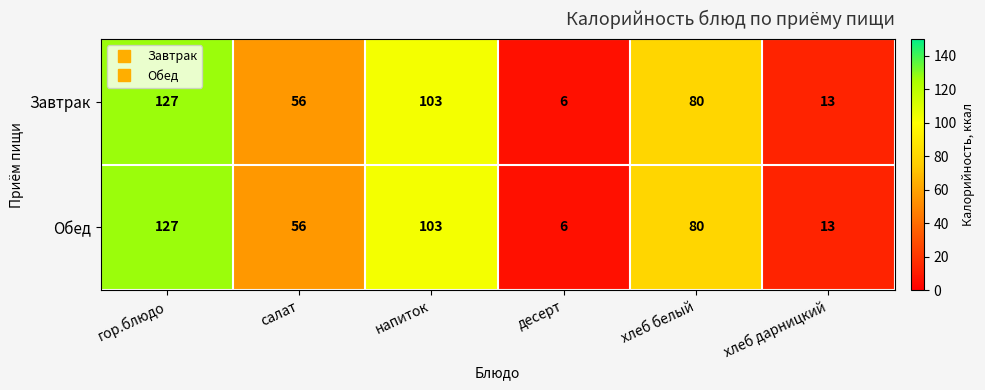

Is the value of Обед at десерт greater than the value of Завтрак at хлеб дарницкий?

No